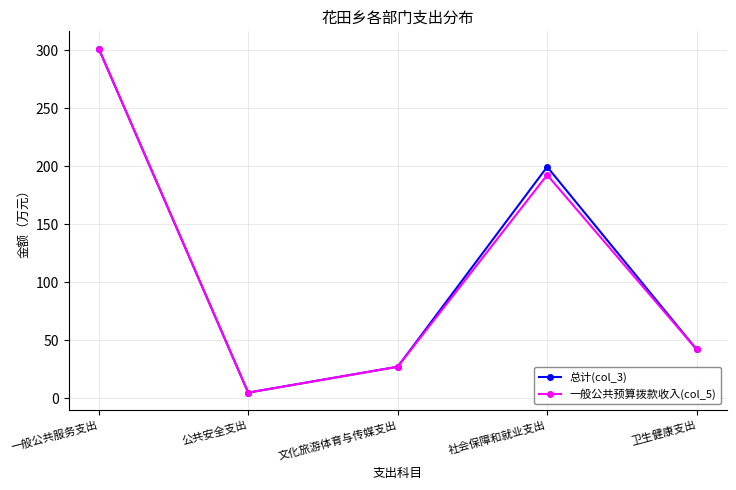

How many distinct data groups are displayed?

2